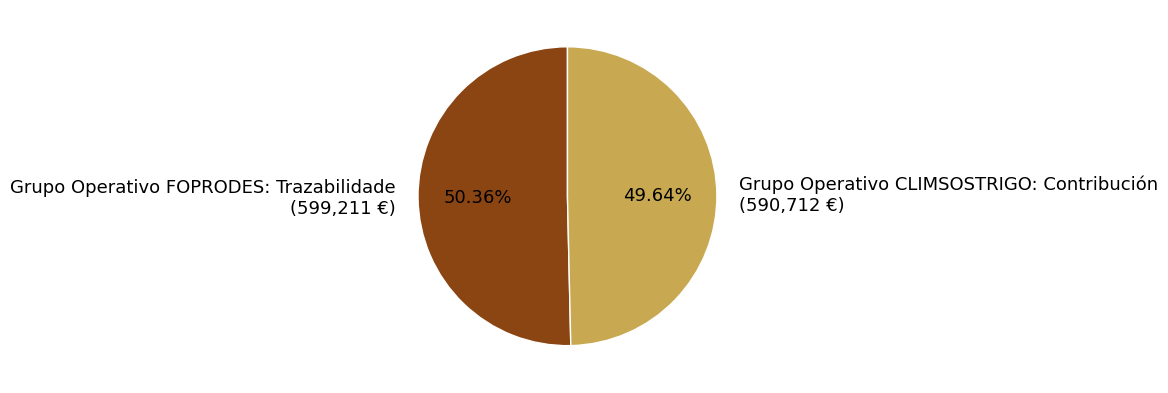

Which category has the biggest portion of the pie?

Grupo Operativo FOPRODES: Trazabilidade